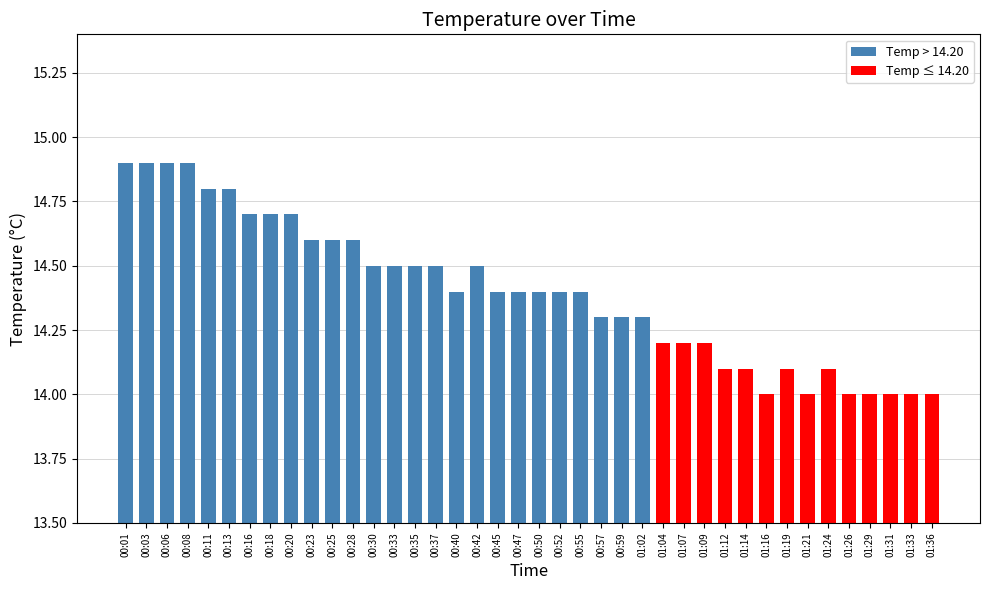

What is the value of the 2nd bar from the left?

14.9